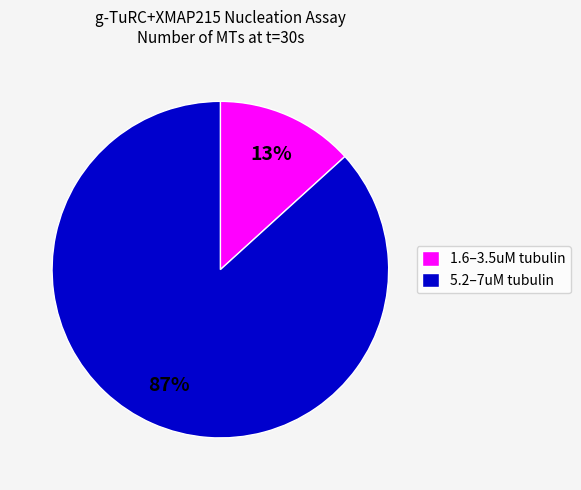

Combined, do 1.6–3.5uM tubulin and 5.2–7uM tubulin account for over 50%?

Yes